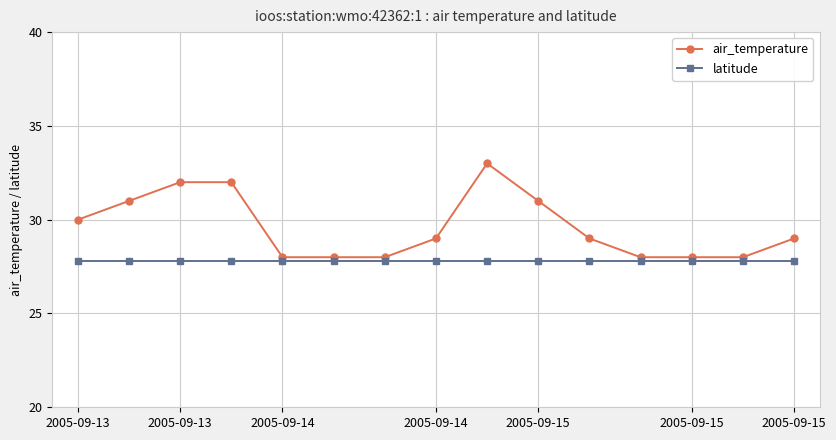

How many series are shown in this chart?

2